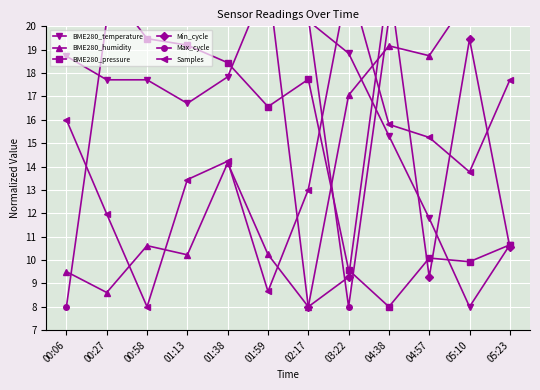

List the series in order of their peak value, lowest first.

BME280_temperature, BME280_humidity, BME280_pressure, Min_cycle, Max_cycle, Samples